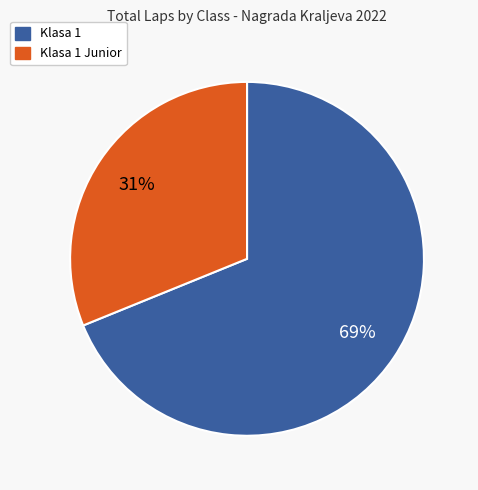

Is it true that Klasa 1 is 54% of the pie?

False